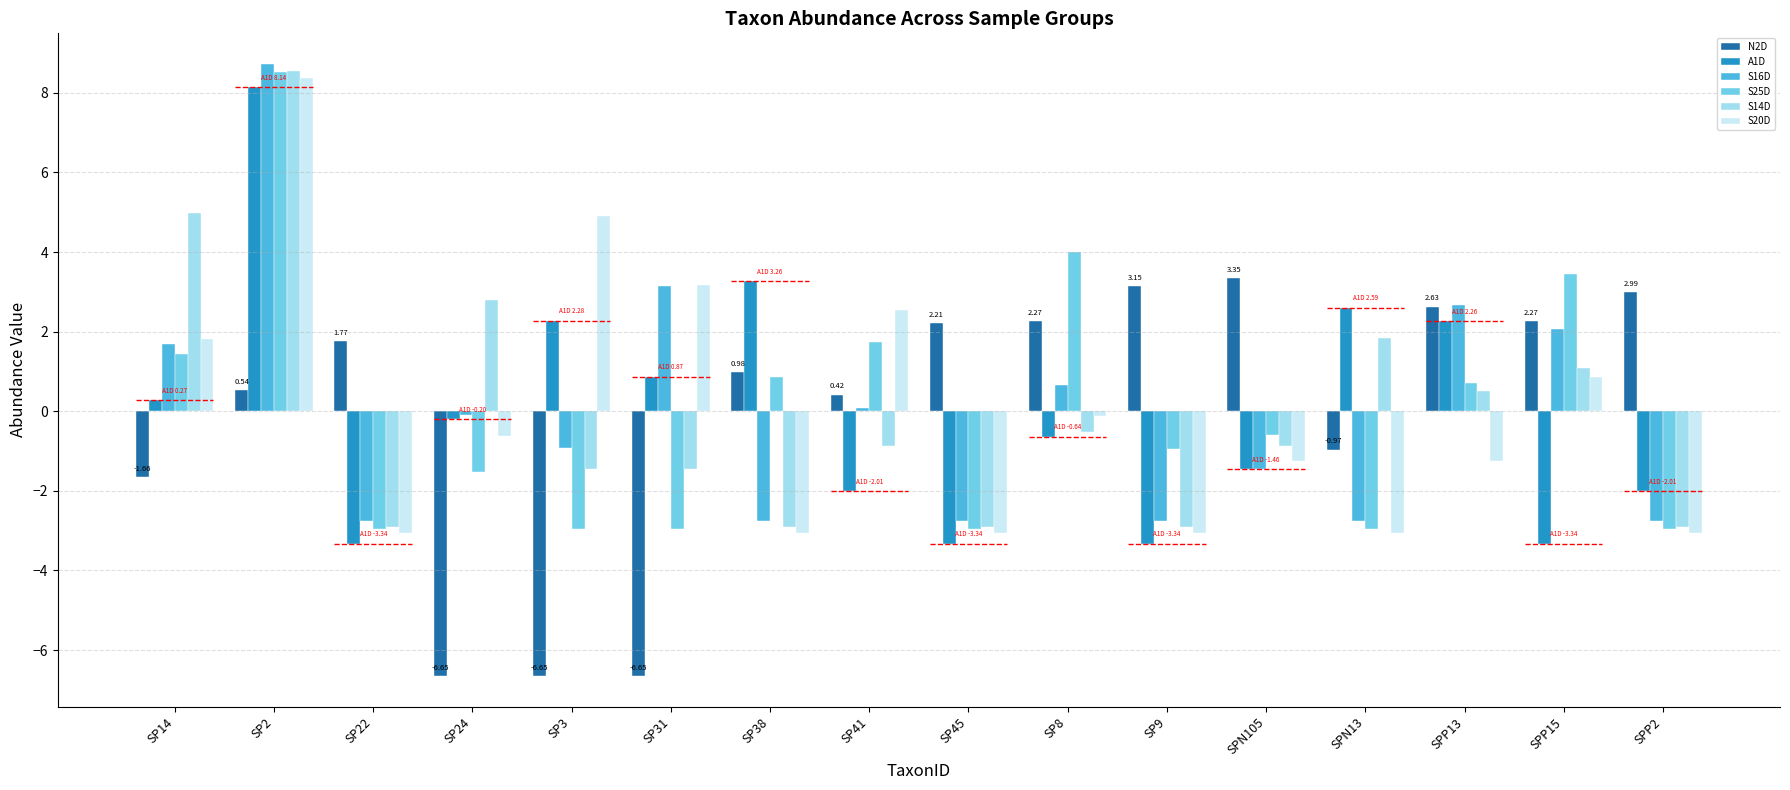

Between SP22 and SPP13, which series saw the biggest shift?

A1D